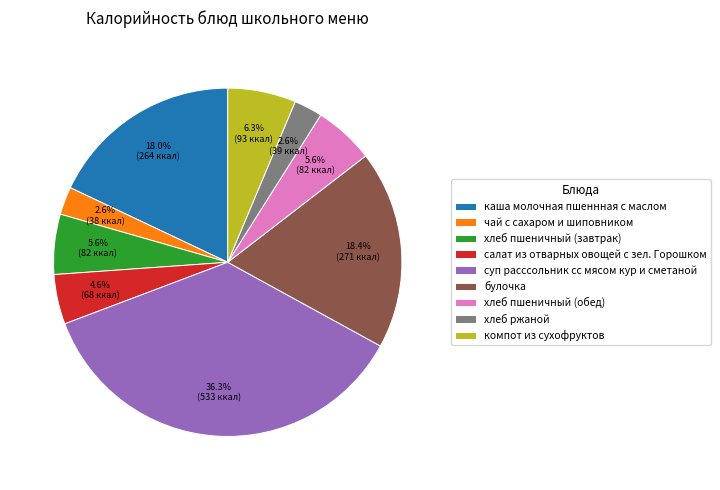

Which has a higher value, салат из отварных овощей с зел. Горошком or хлеб ржаной?

салат из отварных овощей с зел. Горошком